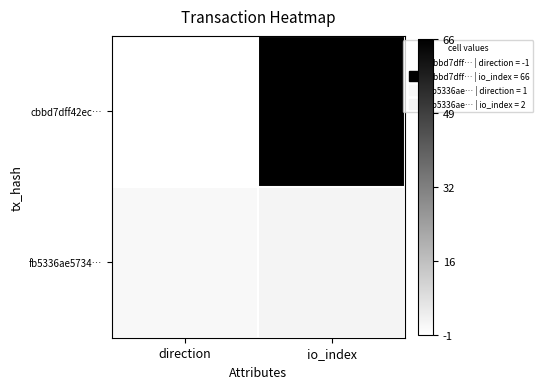

Rank the series at io_index from lowest to highest value.

fb5336ae5734…, cbbd7dff42ec…